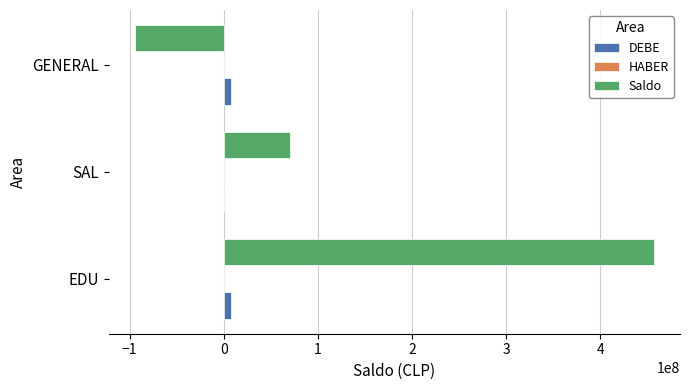

Between EDU and SAL, which series saw the biggest shift?

Saldo